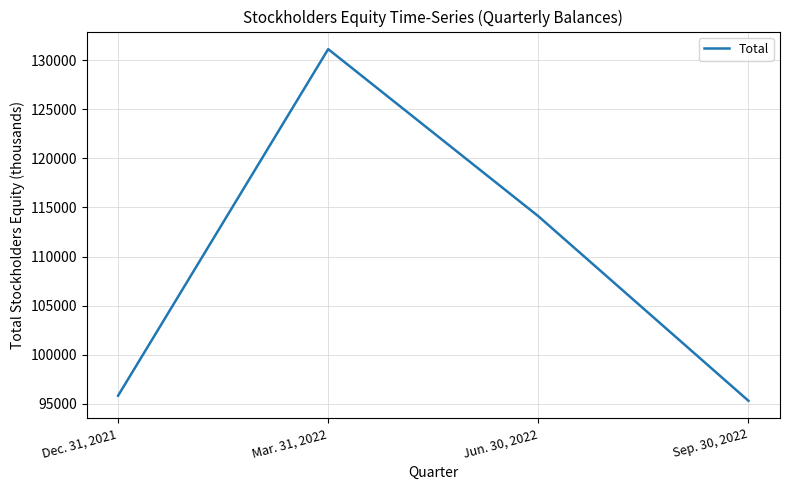

What is the difference between the values at Dec. 31, 2021 and Sep. 30, 2022?

515